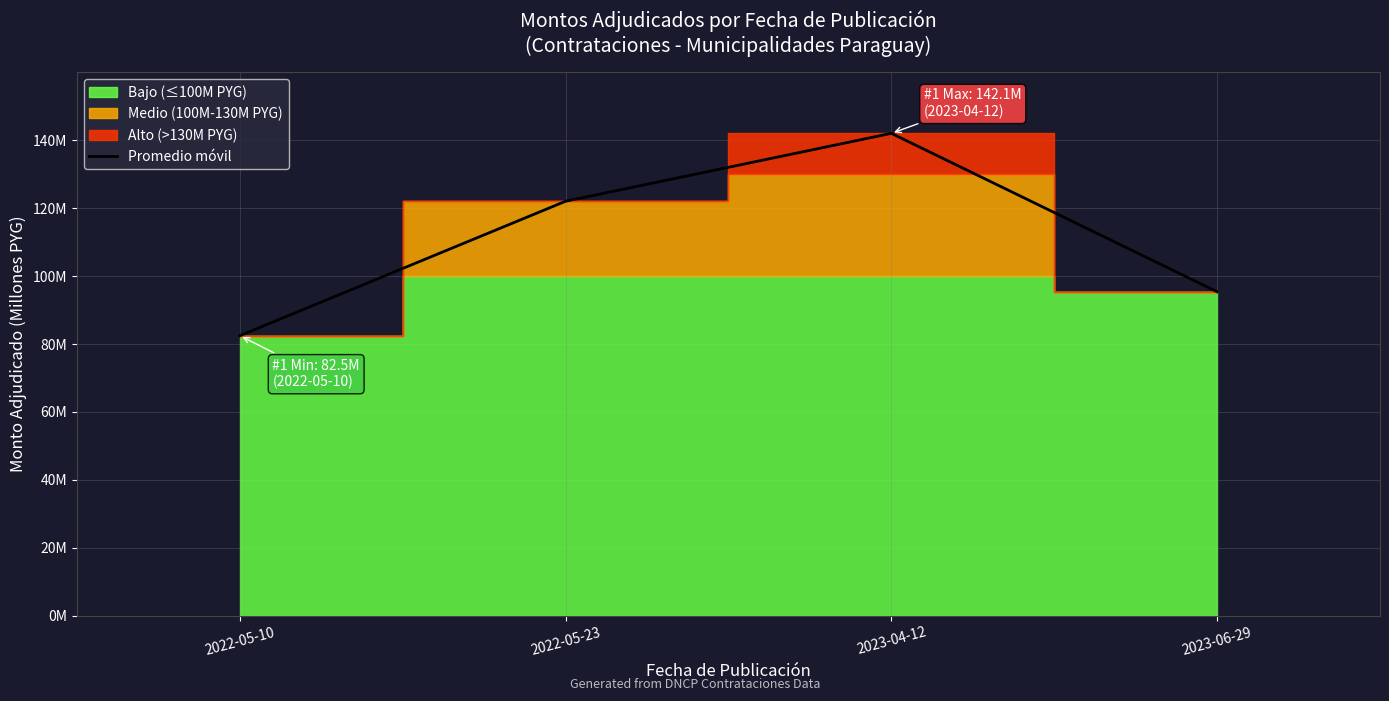

List the labels in order of value, largest first.

2023-04-12, 2022-05-23, 2023-06-29, 2022-05-10